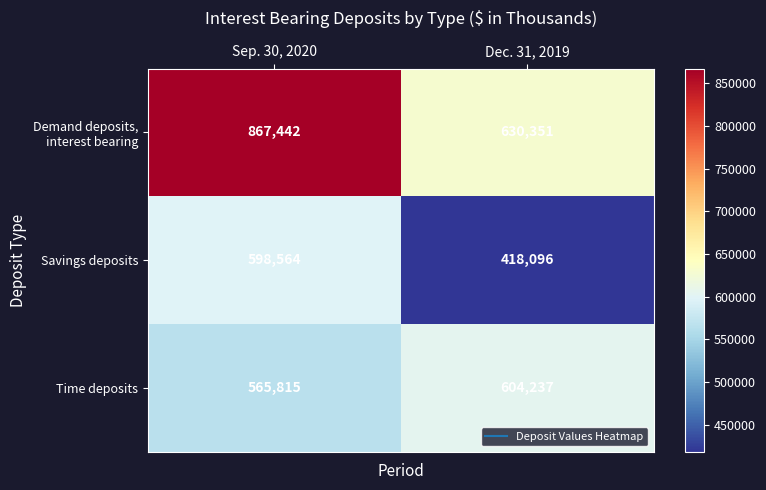

What is the difference between the maximum and minimum values in the Time deposits series?

38422